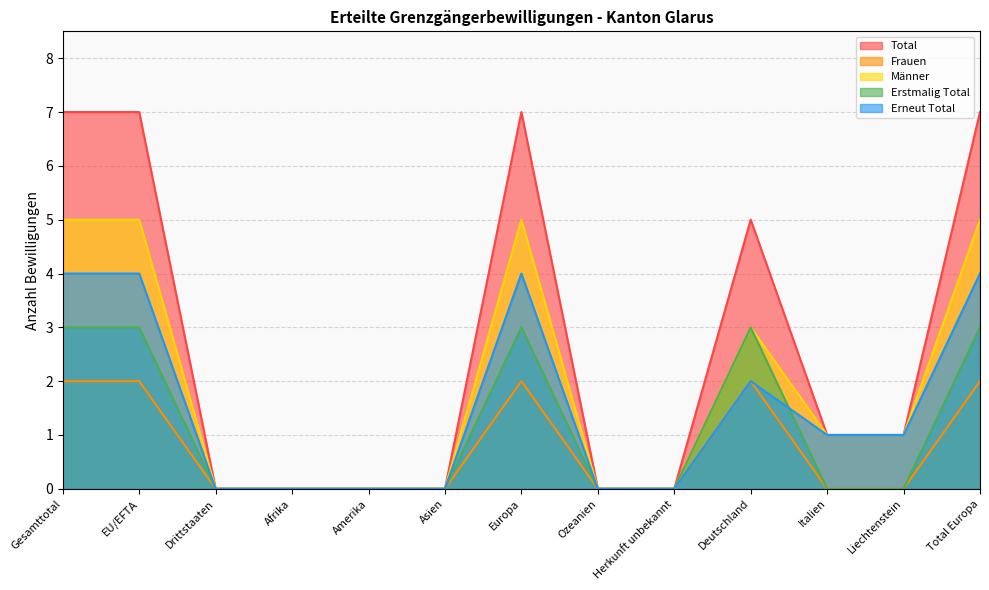

Does the chart have visible grid lines?

Yes